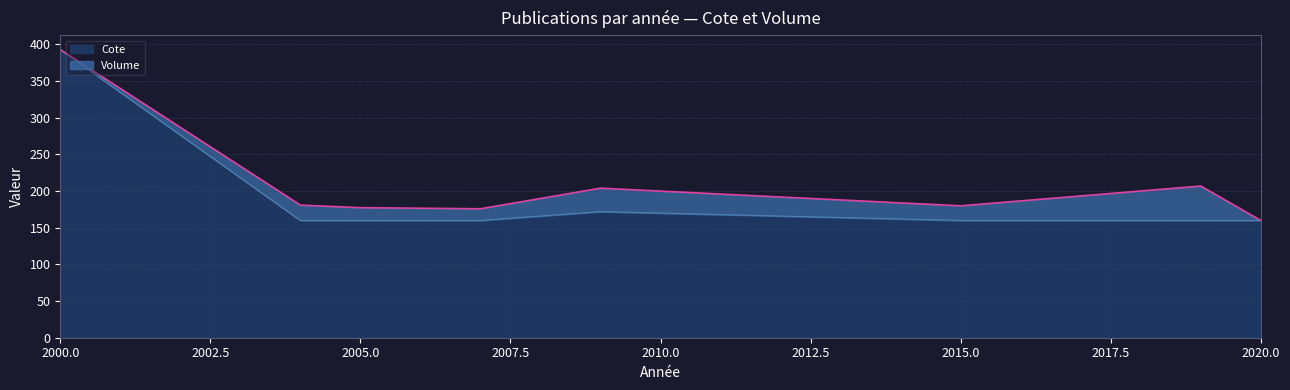

List the labels in order of value, largest first.

2000, 2009, 2004, 2005, 2007, 2015, 2019, 2020